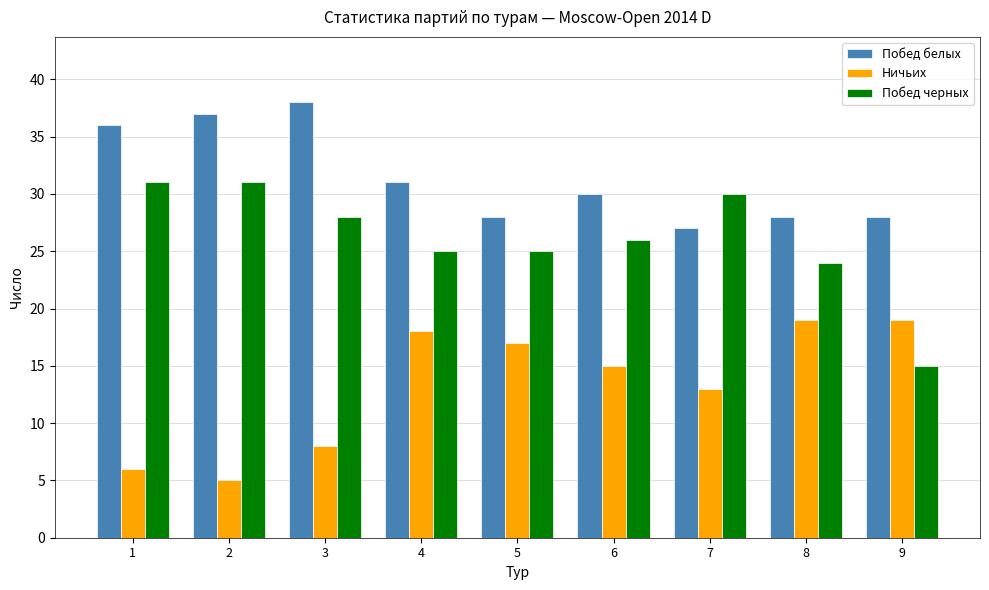

What is the value of the Ничьих bar at the 8th from the left?

19